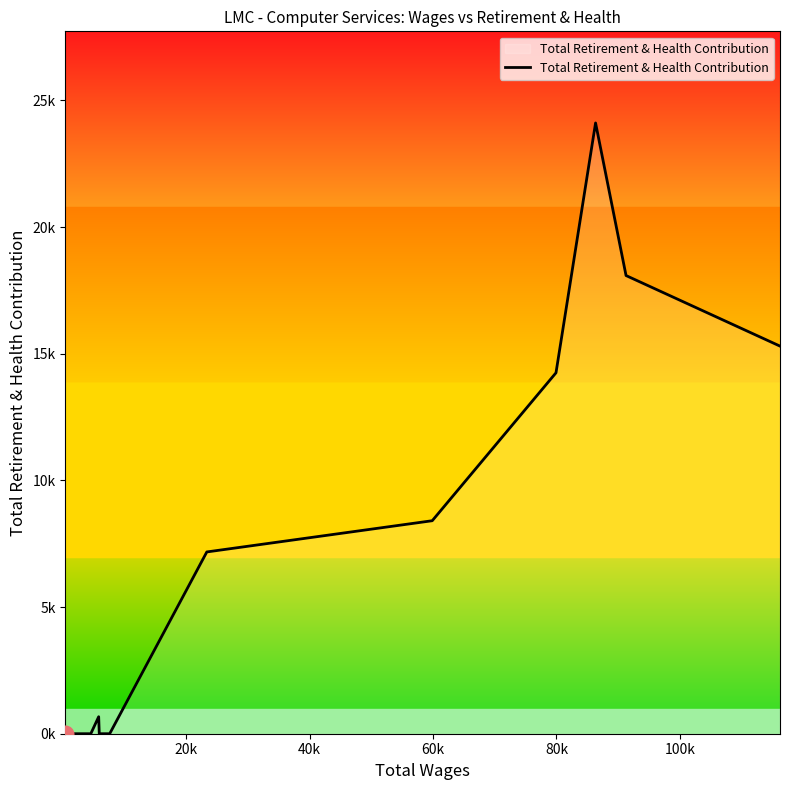

Does the chart display data point markers on the line(s)?

No